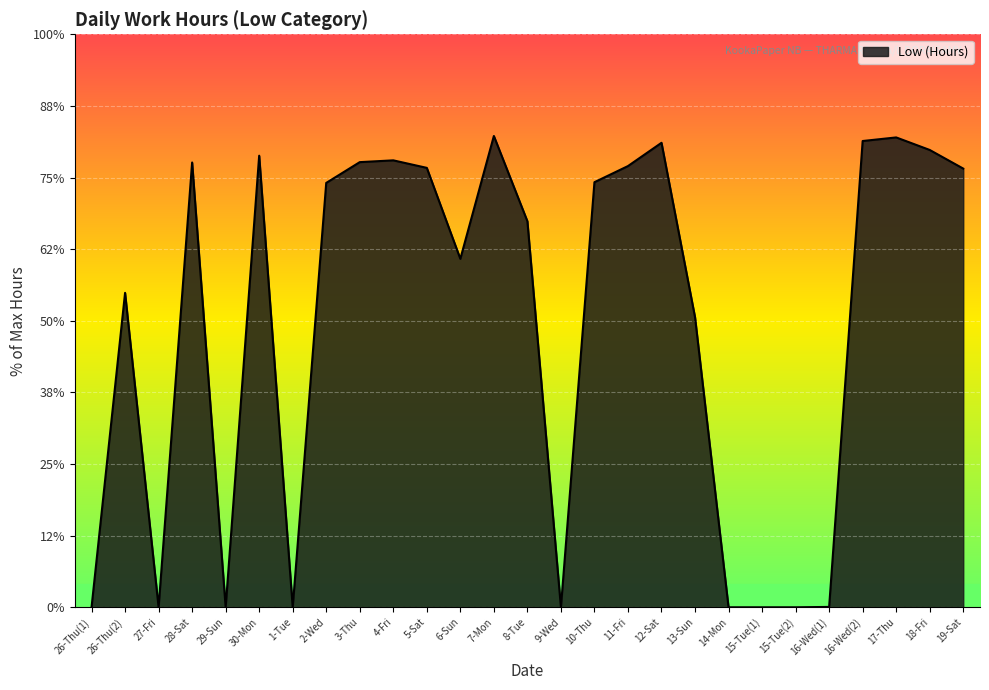

Does the chart have visible grid lines?

Yes